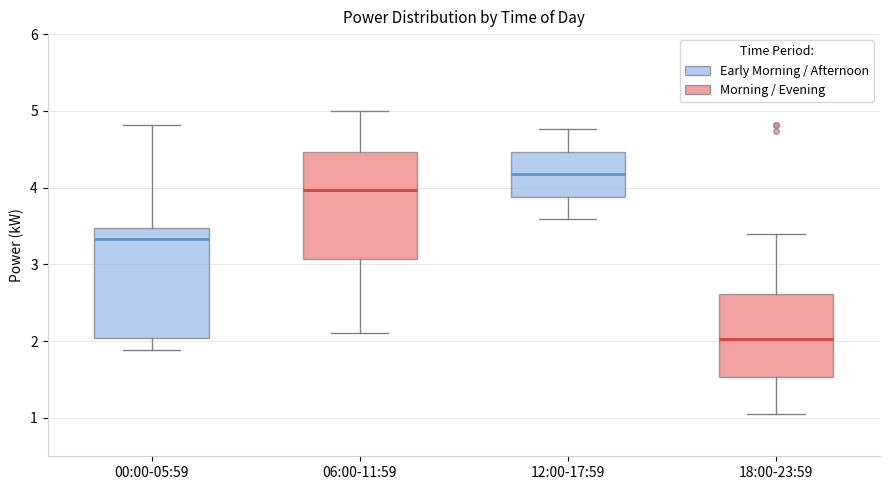

Reading left to right, transcribe this box plot: for each box, give where its median line is, the range the box spans, and where its two whiskers end, as read against the y-axis. The values are not printed on the chart, so give them approximately, as read against the axis.

00:00-05:59: median 3.3, box 2.0 to 3.5, whiskers 1.9 to 4.8
06:00-11:59: median 4.0, box 3.1 to 4.5, whiskers 2.1 to 5.0
12:00-17:59: median 4.2, box 3.9 to 4.5, whiskers 3.6 to 4.8
18:00-23:59: median 2.0, box 1.5 to 2.6, whiskers 1.1 to 3.4